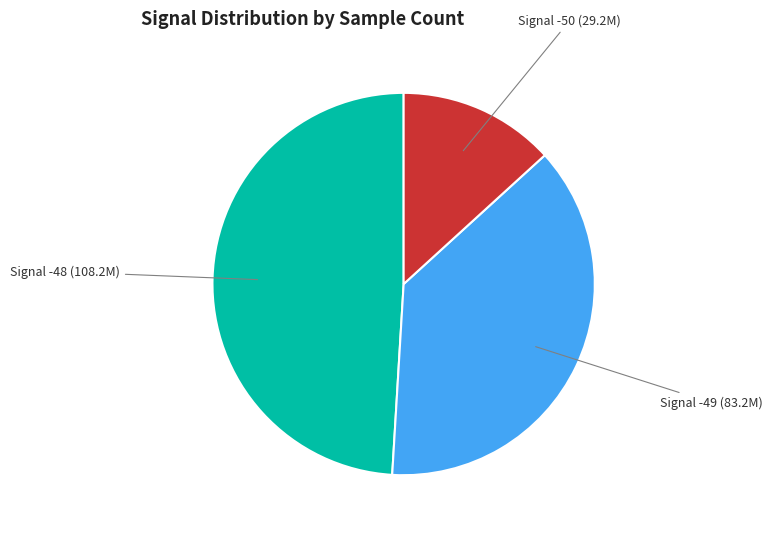

Does any single category account for the majority?

No